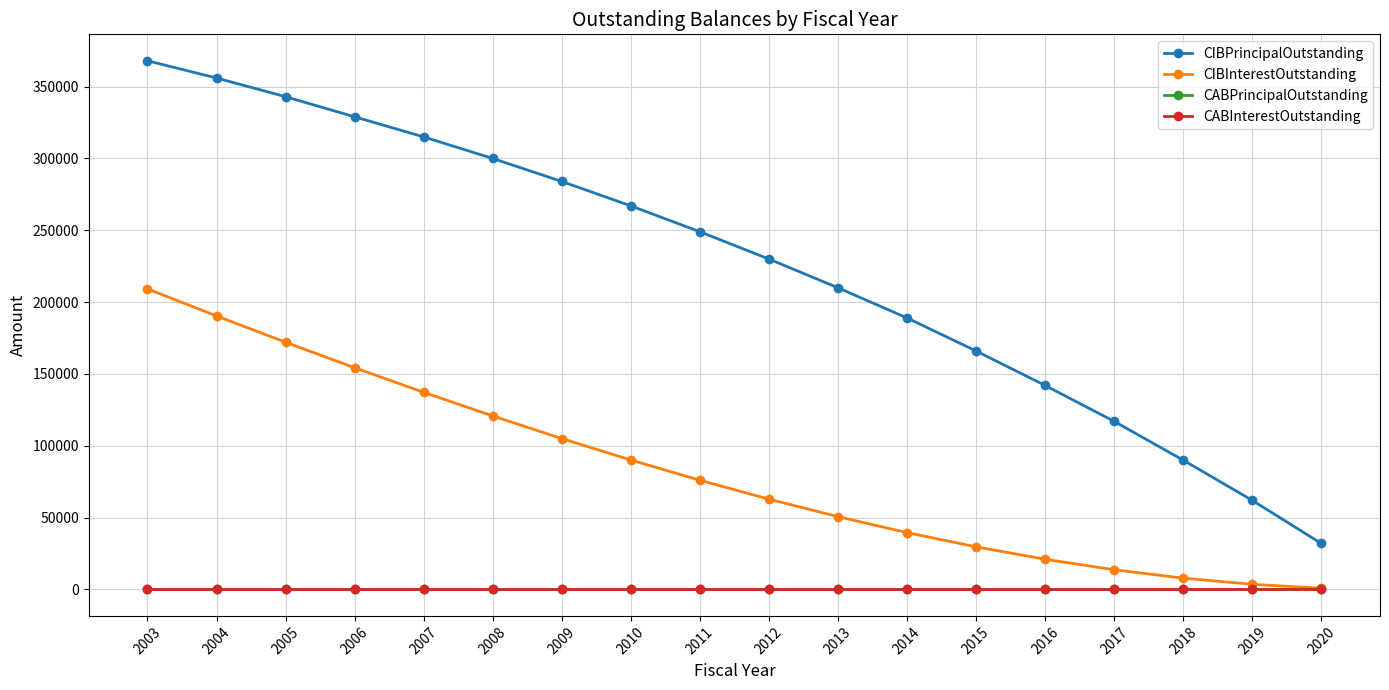

Rank the series at 2011 from highest to lowest value.

CIBPrincipalOutstanding, CIBInterestOutstanding, CABPrincipalOutstanding, CABInterestOutstanding